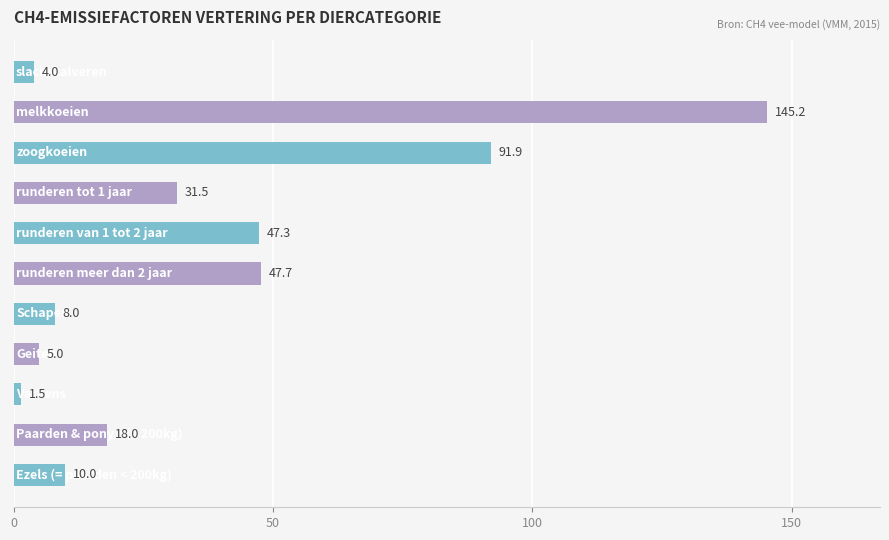

What is the average value?

37.3